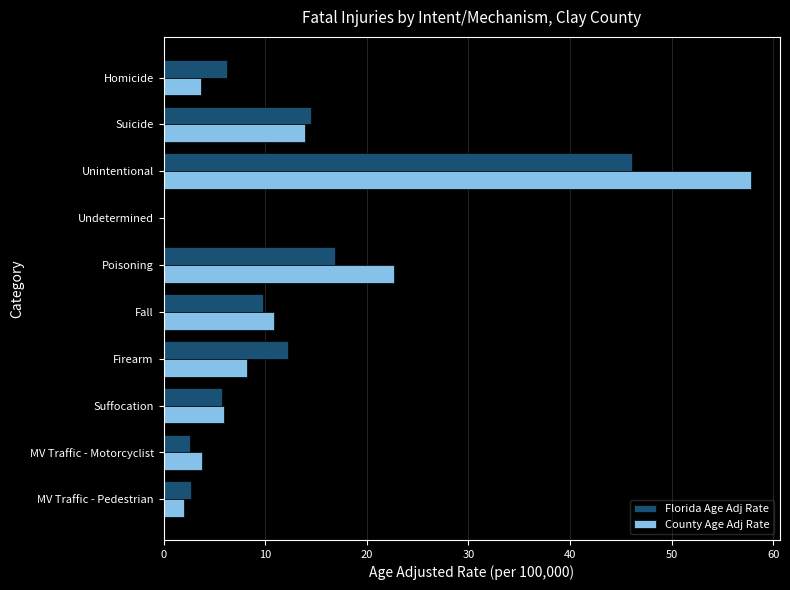

Which category has the highest value in the County Age Adj Rate series?

Unintentional